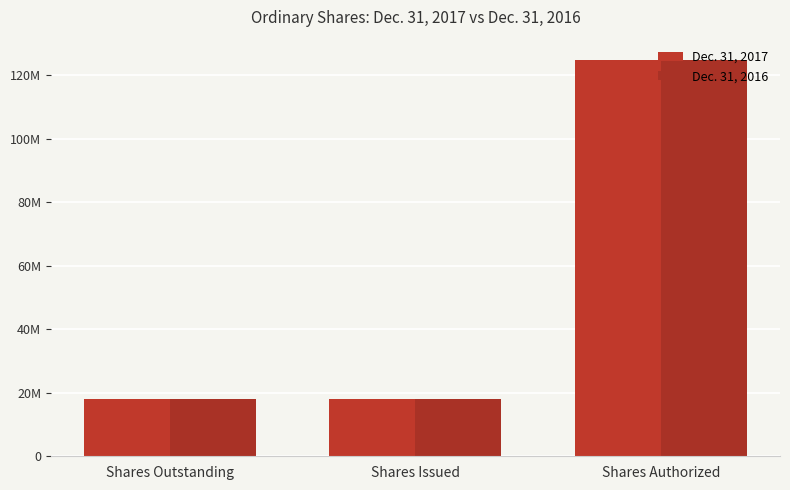

Is it true that Dec. 31, 2017 equals 219085703 at Shares Authorized?

False